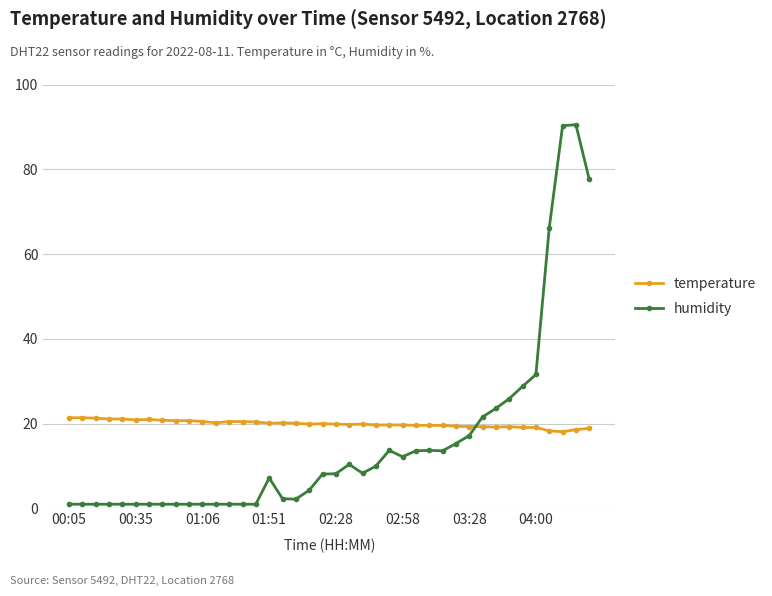

Which series has the largest range (max minus min)?

humidity